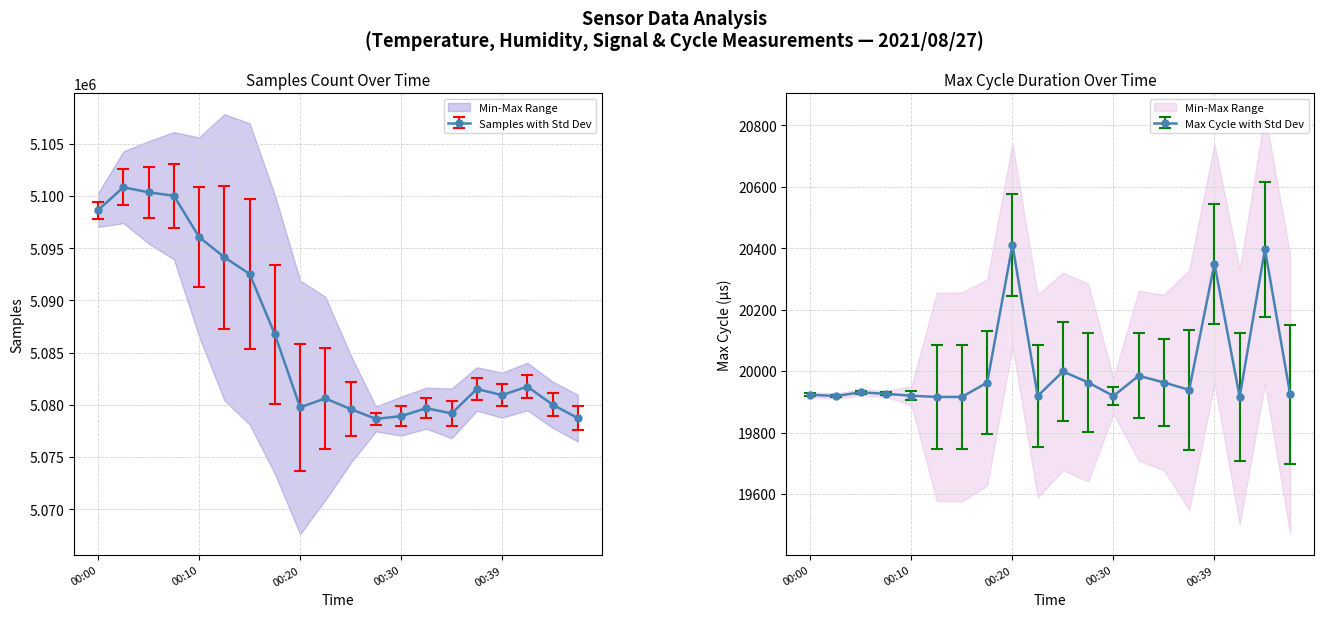

What is the greatest value displayed?

5100847.0